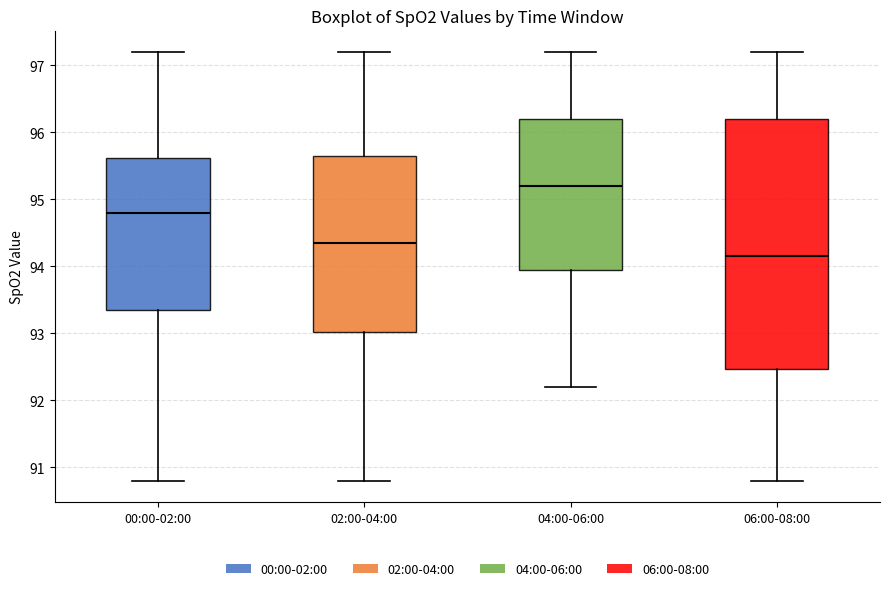

Reading left to right, read every box against the y-axis: the position of its median line, the range the box covers, and the ends of its whiskers. The values are not printed on the chart, so give them approximately, as read against the axis.

00:00-02:00: median 94.8, box 93.4 to 95.6, whiskers 90.8 to 97.2
02:00-04:00: median 94.4, box 93.0 to 95.7, whiskers 90.8 to 97.2
04:00-06:00: median 95.2, box 94.0 to 96.2, whiskers 92.2 to 97.2
06:00-08:00: median 94.2, box 92.5 to 96.2, whiskers 90.8 to 97.2